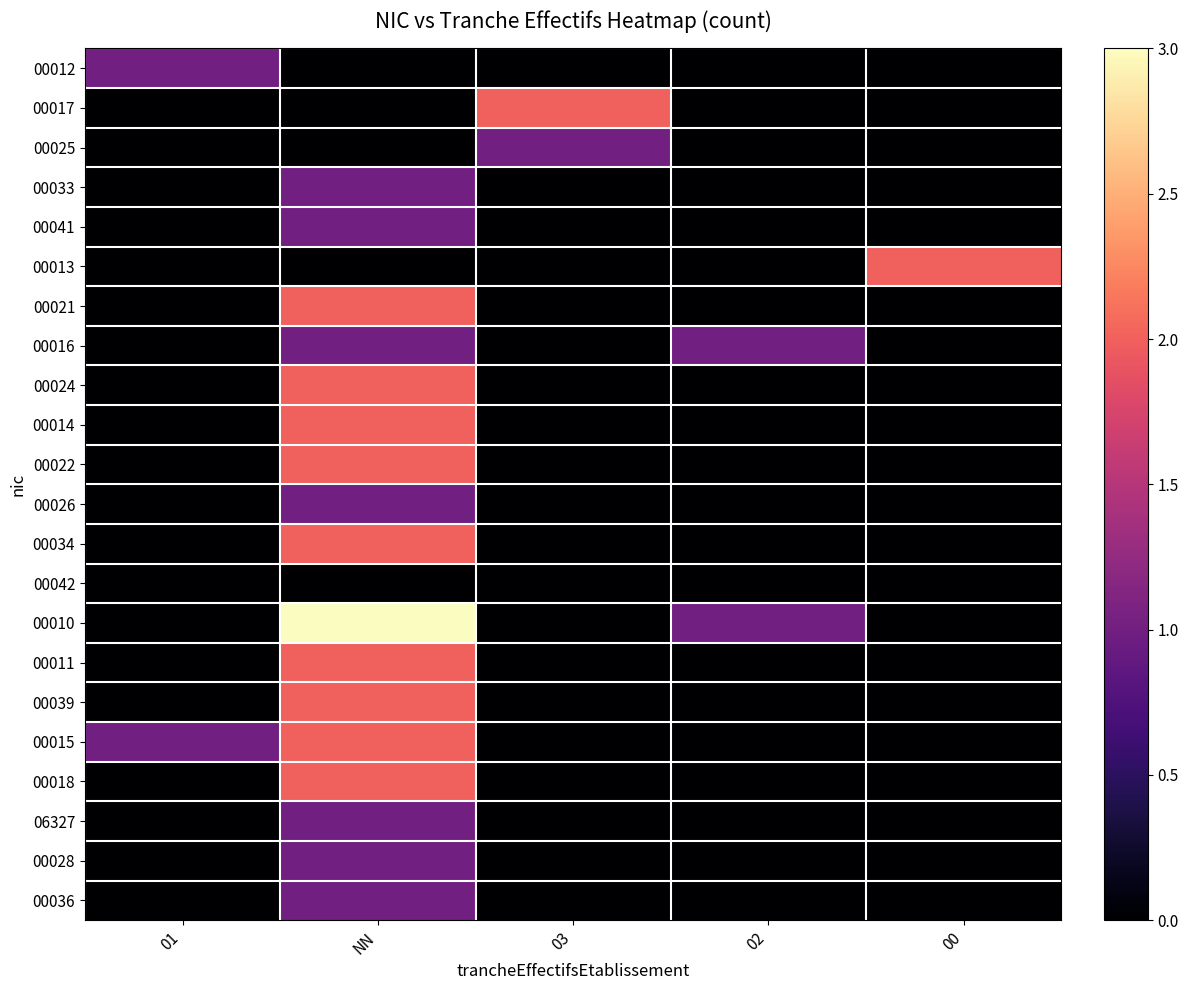

How many categories are shown in the chart?

5